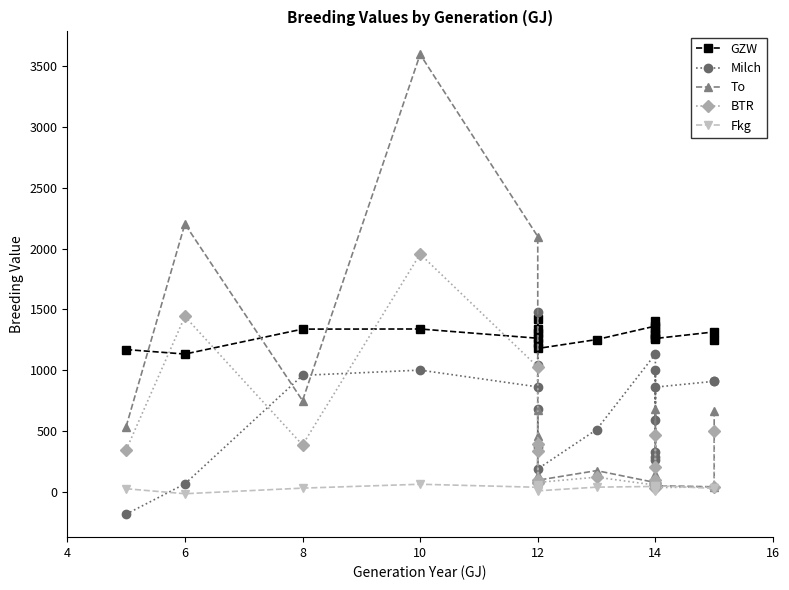

True or false: To has a value of 81 at 14.

True